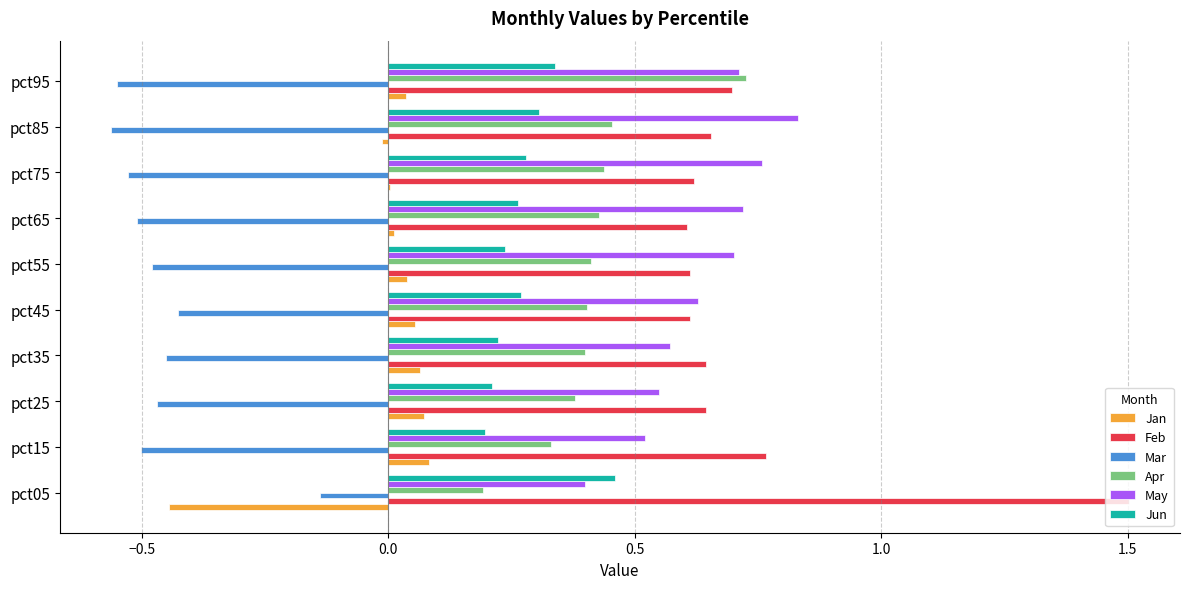

True or false: May has a value of 1.0 at pct75.

False